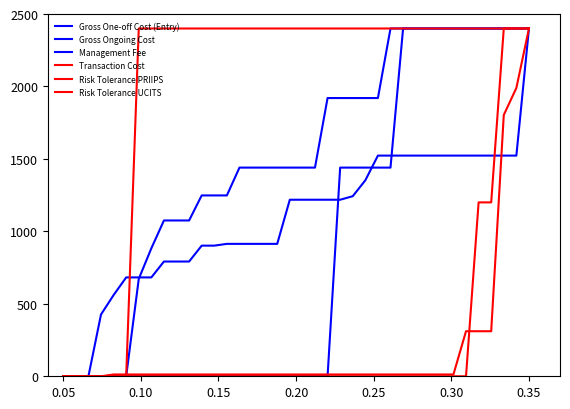

Does the chart display data point markers on the line(s)?

No